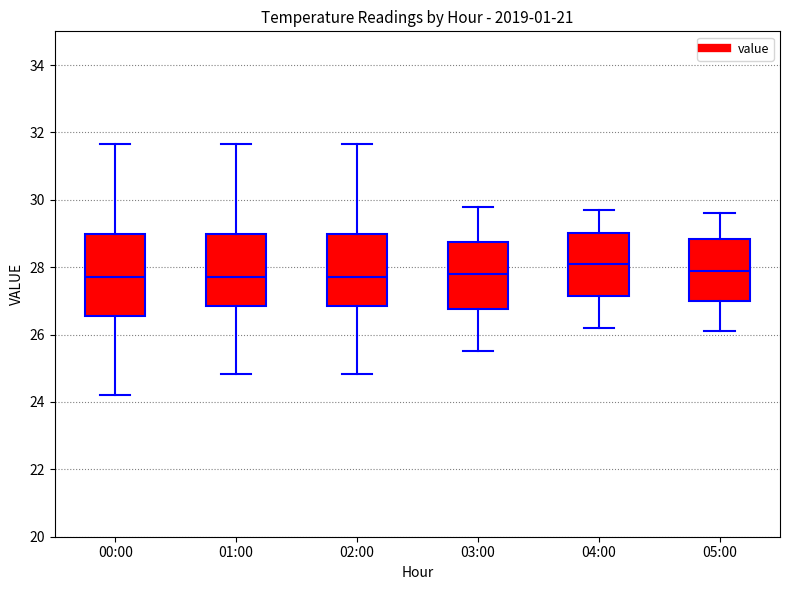

Where is the lower edge of the box for 04:00 on the y-axis? The values are not printed on the chart, so give them approximately, as read against the axis.

27.2